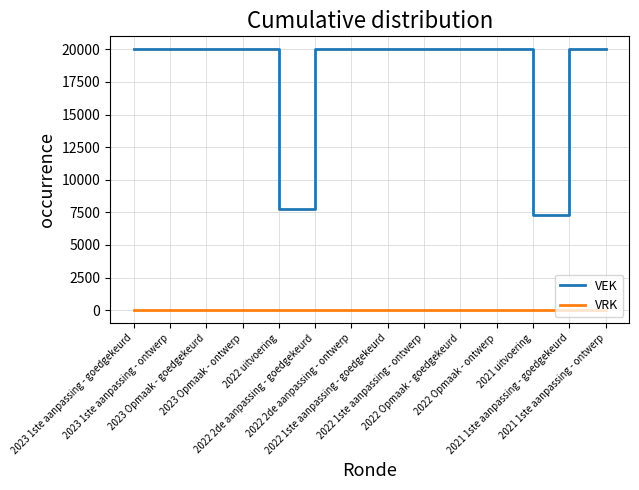

What is the average value of the VEK series?

18218